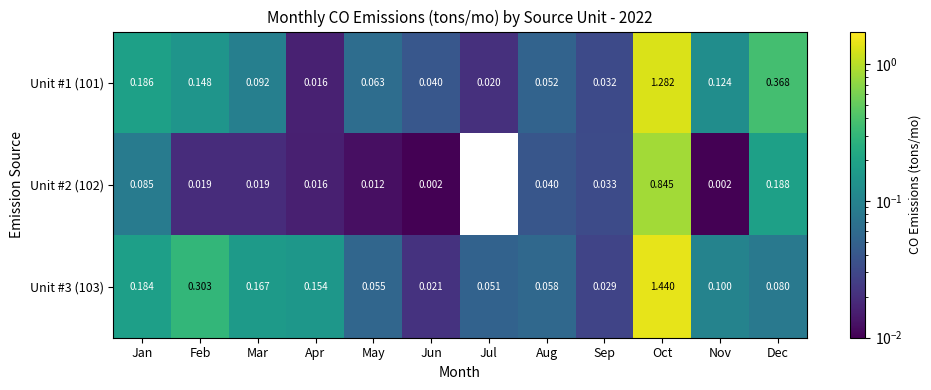

List the series in order of their overall mean, highest first.

Unit #3 (103), Unit #1 (101), Unit #2 (102)